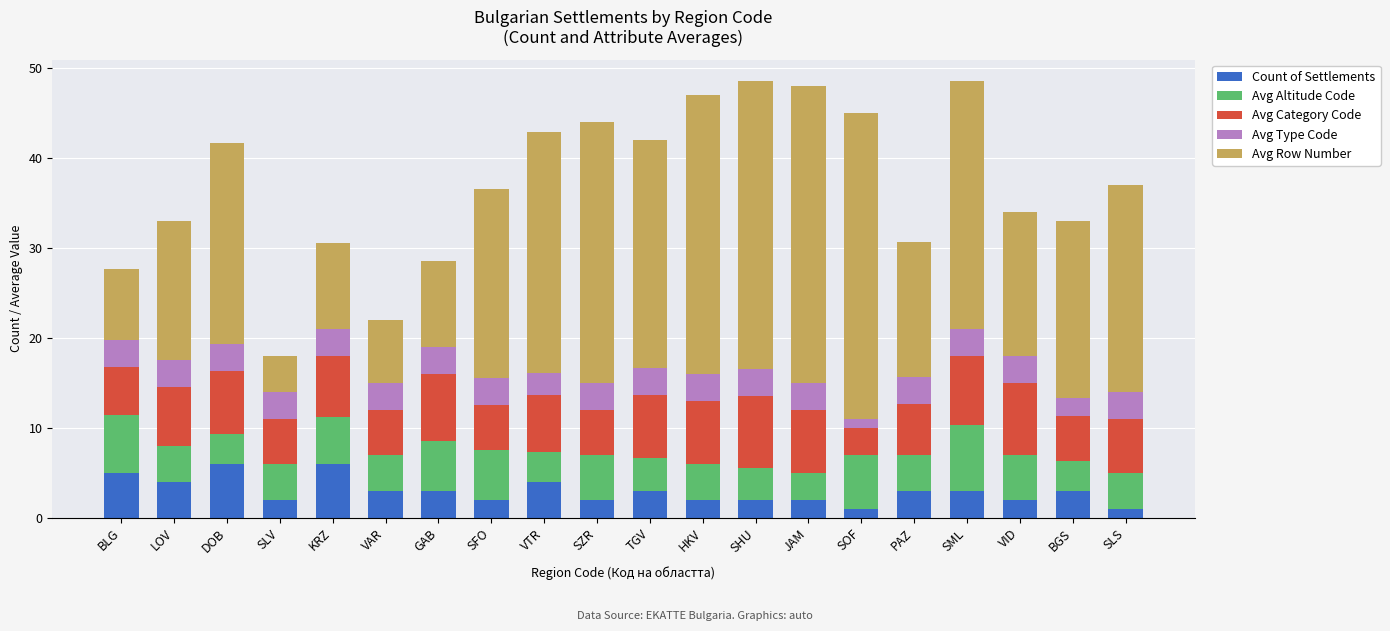

What is the total value across all series at KRZ?

30.5